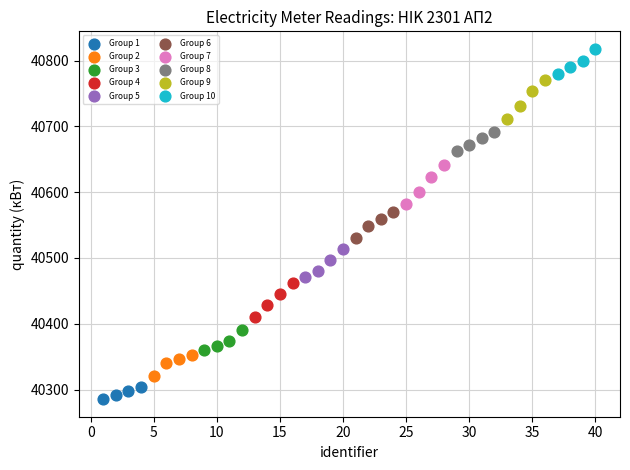

Which series reaches the maximum Y coordinate?

Group 10